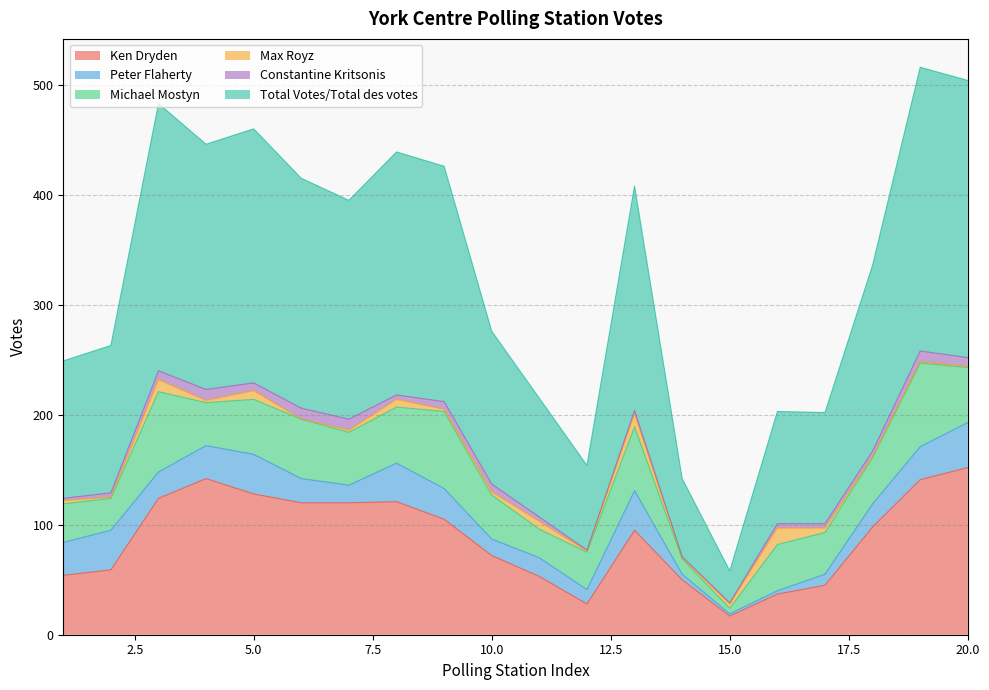

At which category is the sum across all series the highest?

19